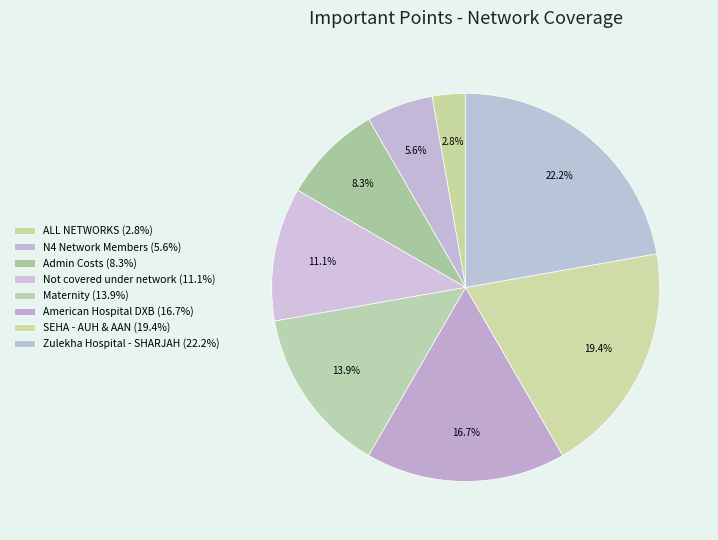

Does Not covered under network account for over 50% of the chart?

No